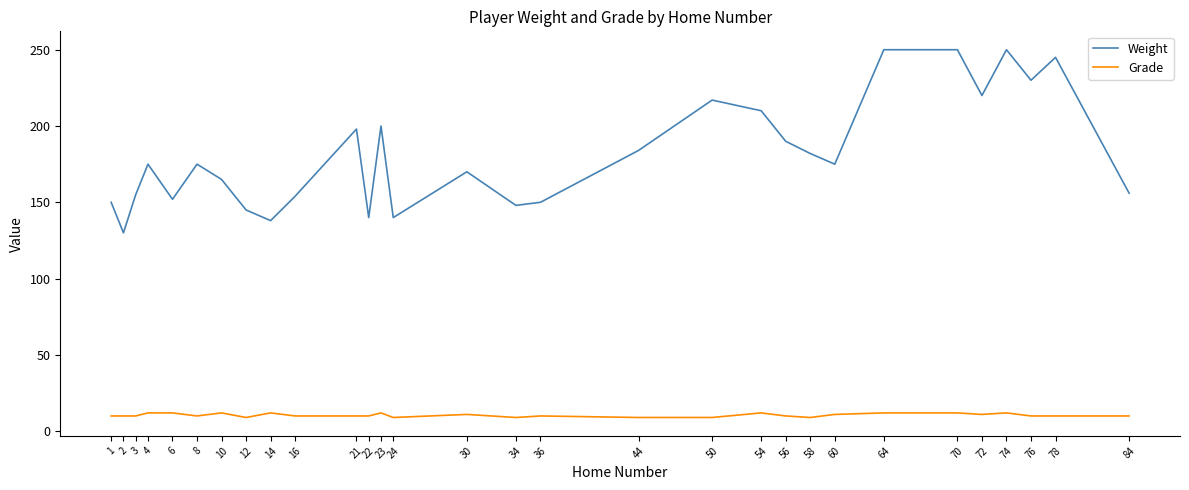

What is the highest value of the Weight series?

250